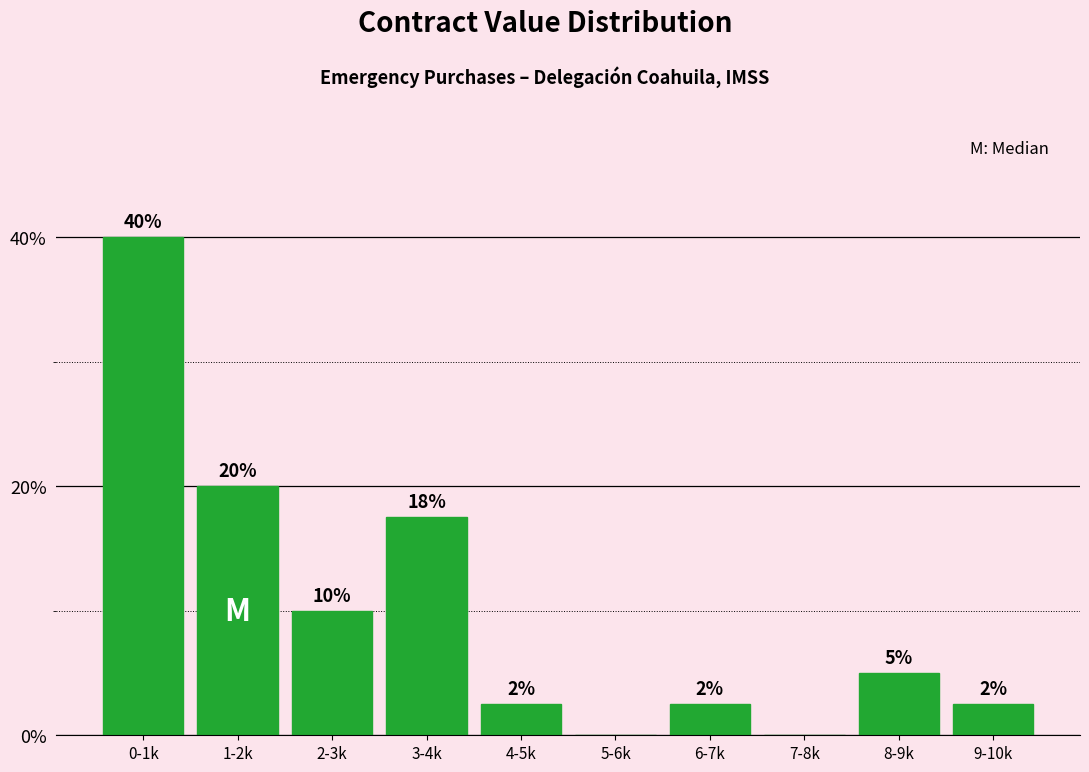

Between 9-10k and 3-4k, which is larger?

3-4k